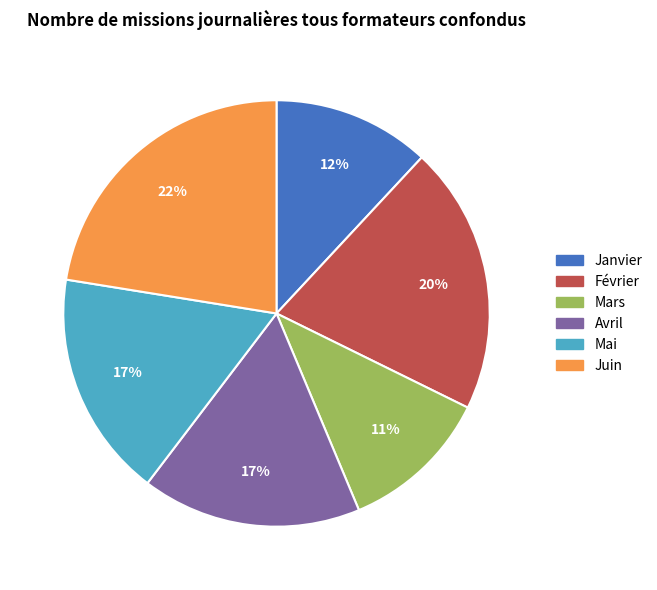

Does Janvier represent more than half of the total?

No